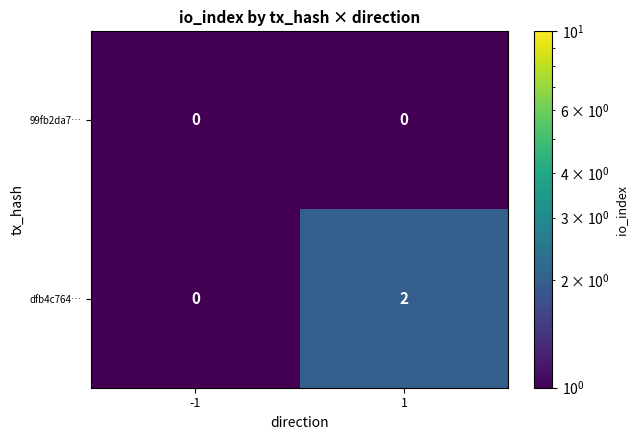

At which category is the sum across all series the highest?

1